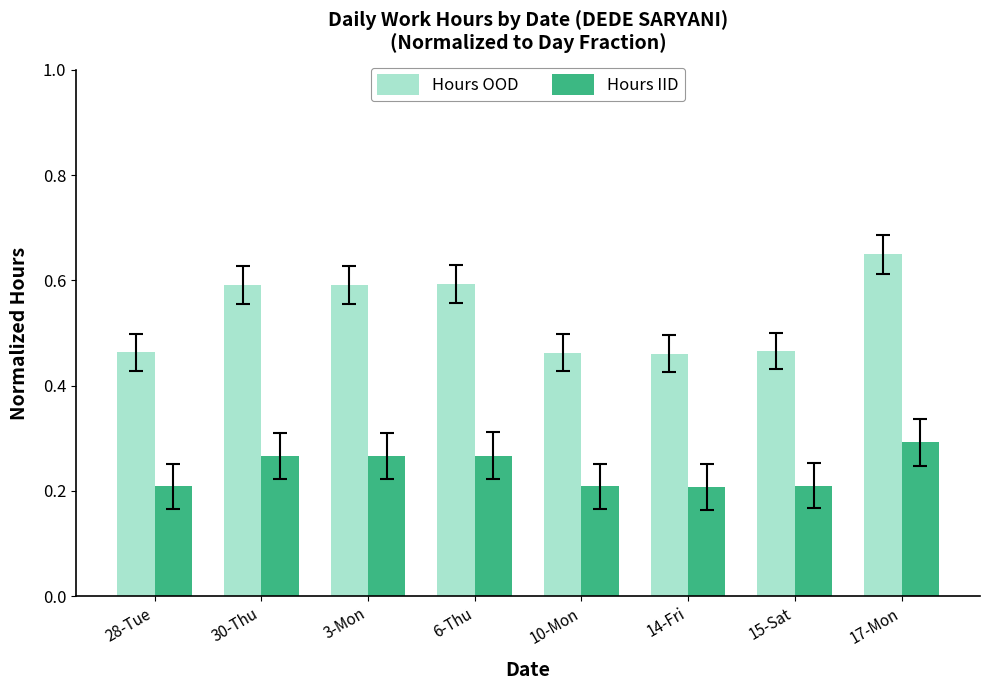

What is the sum of the Hours OOD values at 28-Tue and 14-Fri?

0.9